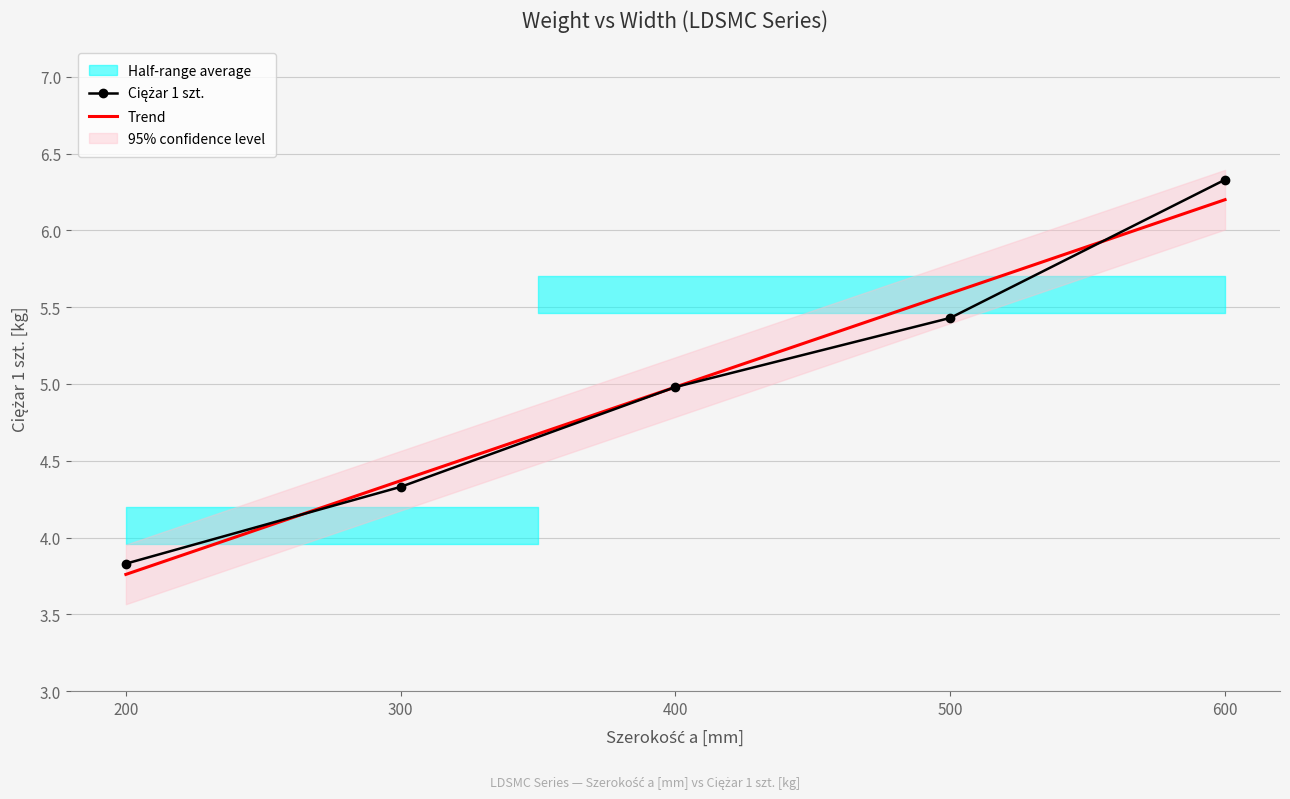

Reading left to right, what are all the values shown in this chart?

Ciężar 1 szt.: 200=3.8	300=4.3	400=5.0	500=5.4	600=6.3
Trend: 200=3.8	300=4.4	400=5.0	500=5.6	600=6.2